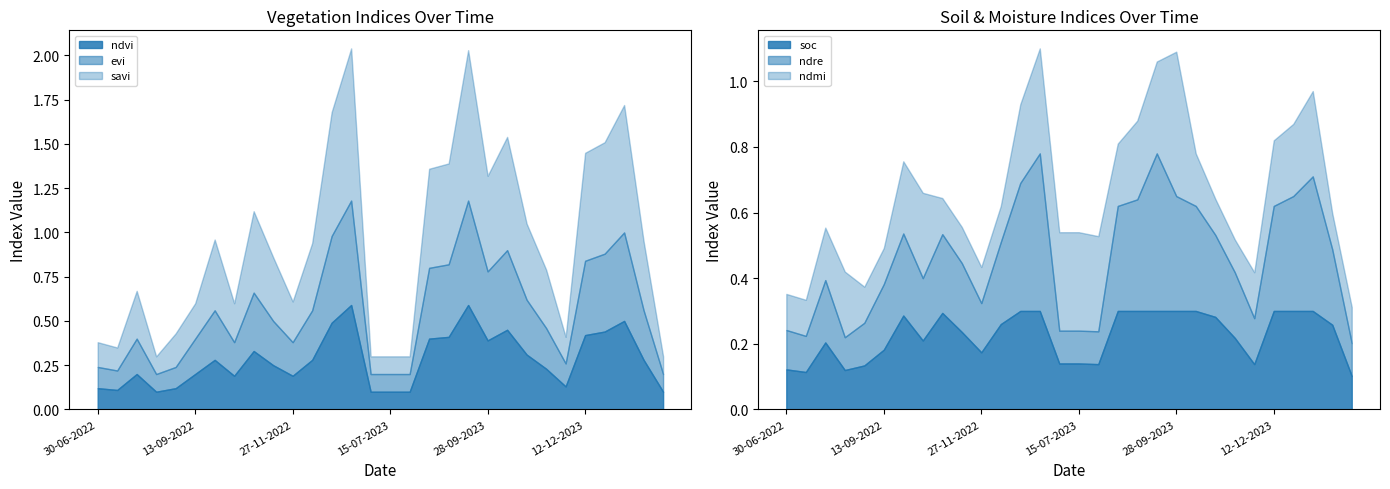

Reading left to right, list all the values displayed in this chart.

ndvi: 30-06-2022=0.1	15-07-2022=0.1	30-07-2022=0.2	14-08-2022=0.1	29-08-2022=0.1	13-09-2022=0.2	28-09-2022=0.3	13-10-2022=0.2	28-10-2022=0.3	12-11-2022=0.2	27-11-2022=0.2	12-12-2022=0.3	01-01-2023=0.5	11-01-2023=0.6	30-06-2023=0.1	15-07-2023=0.1	30-07-2023=0.1	14-08-2023=0.4	29-08-2023=0.4	13-09-2023=0.6	28-09-2023=0.4	13-10-2023=0.5	28-10-2023=0.3	12-11-2023=0.2	27-11-2023=0.1	12-12-2023=0.4	01-01-2024=0.4	11-01-2024=0.5	24-06-2024=0.3	14-07-2024=0.1
evi: 30-06-2022=0.1	15-07-2022=0.1	30-07-2022=0.2	14-08-2022=0.1	29-08-2022=0.1	13-09-2022=0.2	28-09-2022=0.3	13-10-2022=0.2	28-10-2022=0.3	12-11-2022=0.2	27-11-2022=0.2	12-12-2022=0.3	01-01-2023=0.5	11-01-2023=0.6	30-06-2023=0.1	15-07-2023=0.1	30-07-2023=0.1	14-08-2023=0.4	29-08-2023=0.4	13-09-2023=0.6	28-09-2023=0.4	13-10-2023=0.5	28-10-2023=0.3	12-11-2023=0.2	27-11-2023=0.1	12-12-2023=0.4	01-01-2024=0.4	11-01-2024=0.5	24-06-2024=0.3	14-07-2024=0.1
savi: 30-06-2022=0.1	15-07-2022=0.1	30-07-2022=0.3	14-08-2022=0.1	29-08-2022=0.2	13-09-2022=0.2	28-09-2022=0.4	13-10-2022=0.2	28-10-2022=0.5	12-11-2022=0.4	27-11-2022=0.2	12-12-2022=0.4	01-01-2023=0.7	11-01-2023=0.9	30-06-2023=0.1	15-07-2023=0.1	30-07-2023=0.1	14-08-2023=0.6	29-08-2023=0.6	13-09-2023=0.8	28-09-2023=0.5	13-10-2023=0.6	28-10-2023=0.4	12-11-2023=0.3	27-11-2023=0.1	12-12-2023=0.6	01-01-2024=0.6	11-01-2024=0.7	24-06-2024=0.4	14-07-2024=0.1
soc: 30-06-2022=0.1	15-07-2022=0.1	30-07-2022=0.2	14-08-2022=0.1	29-08-2022=0.1	13-09-2022=0.2	28-09-2022=0.3	13-10-2022=0.2	28-10-2022=0.3	12-11-2022=0.2	27-11-2022=0.2	12-12-2022=0.3	01-01-2023=0.3	11-01-2023=0.3	30-06-2023=0.1	15-07-2023=0.1	30-07-2023=0.1	14-08-2023=0.3	29-08-2023=0.3	13-09-2023=0.3	28-09-2023=0.3	13-10-2023=0.3	28-10-2023=0.3	12-11-2023=0.2	27-11-2023=0.1	12-12-2023=0.3	01-01-2024=0.3	11-01-2024=0.3	24-06-2024=0.3	14-07-2024=0.1
ndre: 30-06-2022=0.1	15-07-2022=0.1	30-07-2022=0.2	14-08-2022=0.1	29-08-2022=0.1	13-09-2022=0.2	28-09-2022=0.2	13-10-2022=0.2	28-10-2022=0.2	12-11-2022=0.2	27-11-2022=0.1	12-12-2022=0.2	01-01-2023=0.4	11-01-2023=0.5	30-06-2023=0.1	15-07-2023=0.1	30-07-2023=0.1	14-08-2023=0.3	29-08-2023=0.3	13-09-2023=0.5	28-09-2023=0.3	13-10-2023=0.3	28-10-2023=0.2	12-11-2023=0.2	27-11-2023=0.1	12-12-2023=0.3	01-01-2024=0.3	11-01-2024=0.4	24-06-2024=0.2	14-07-2024=0.1
ndmi: 30-06-2022=0.1	15-07-2022=0.1	30-07-2022=0.2	14-08-2022=0.2	29-08-2022=0.1	13-09-2022=0.1	28-09-2022=0.2	13-10-2022=0.3	28-10-2022=0.1	12-11-2022=0.1	27-11-2022=0.1	12-12-2022=0.1	01-01-2023=0.2	11-01-2023=0.3	30-06-2023=0.3	15-07-2023=0.3	30-07-2023=0.3	14-08-2023=0.2	29-08-2023=0.2	13-09-2023=0.3	28-09-2023=0.4	13-10-2023=0.2	28-10-2023=0.1	12-11-2023=0.1	27-11-2023=0.1	12-12-2023=0.2	01-01-2024=0.2	11-01-2024=0.3	24-06-2024=0.1	14-07-2024=0.1